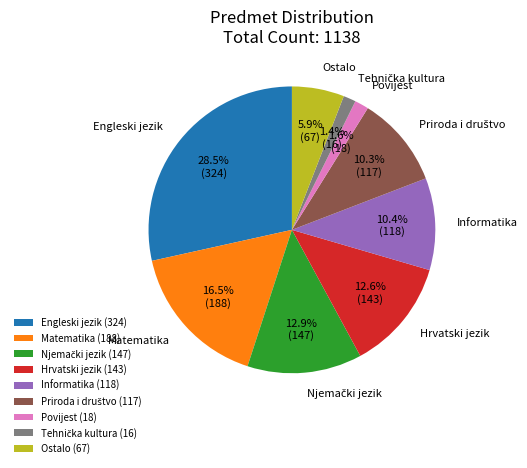

Count the number of slices in the pie.

9